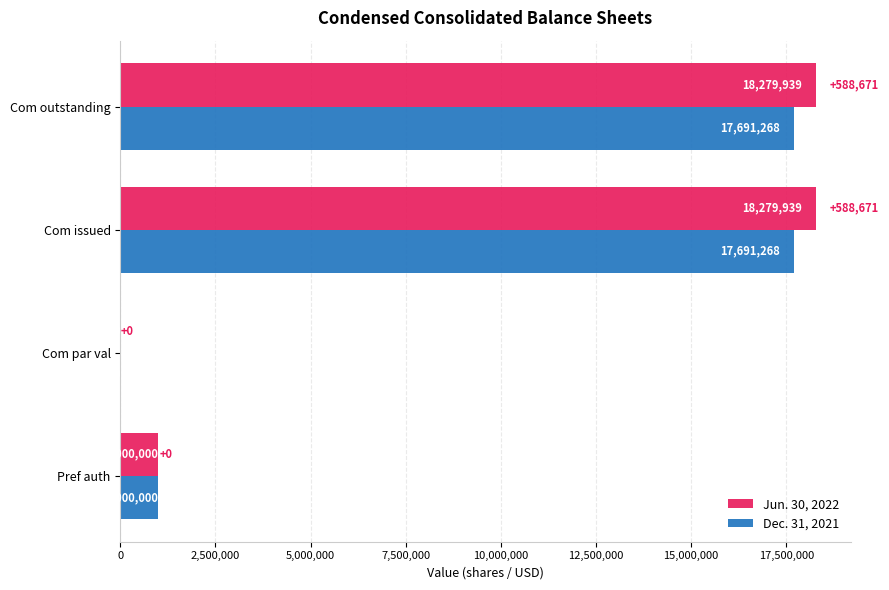

What is the maximum value for Jun. 30, 2022?

18279939.0